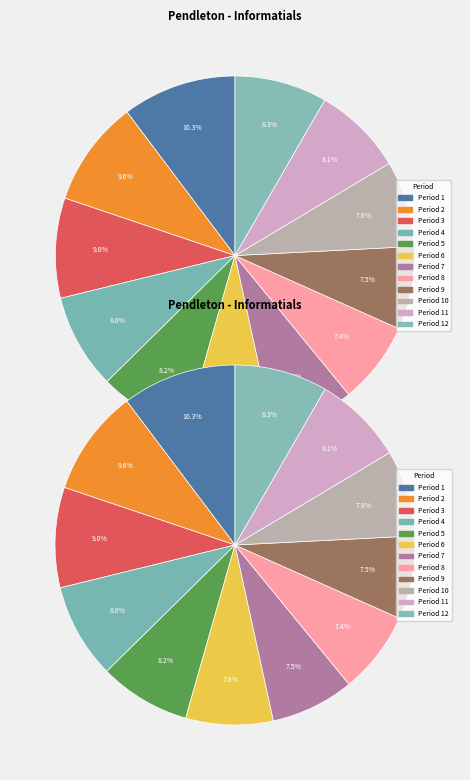

Rank the categories by value from highest to lowest.

Period 1, Period 2, Period 3, Period 4, Period 12, Period 5, Period 11, Period 6, Period 10, Period 7, Period 9, Period 8